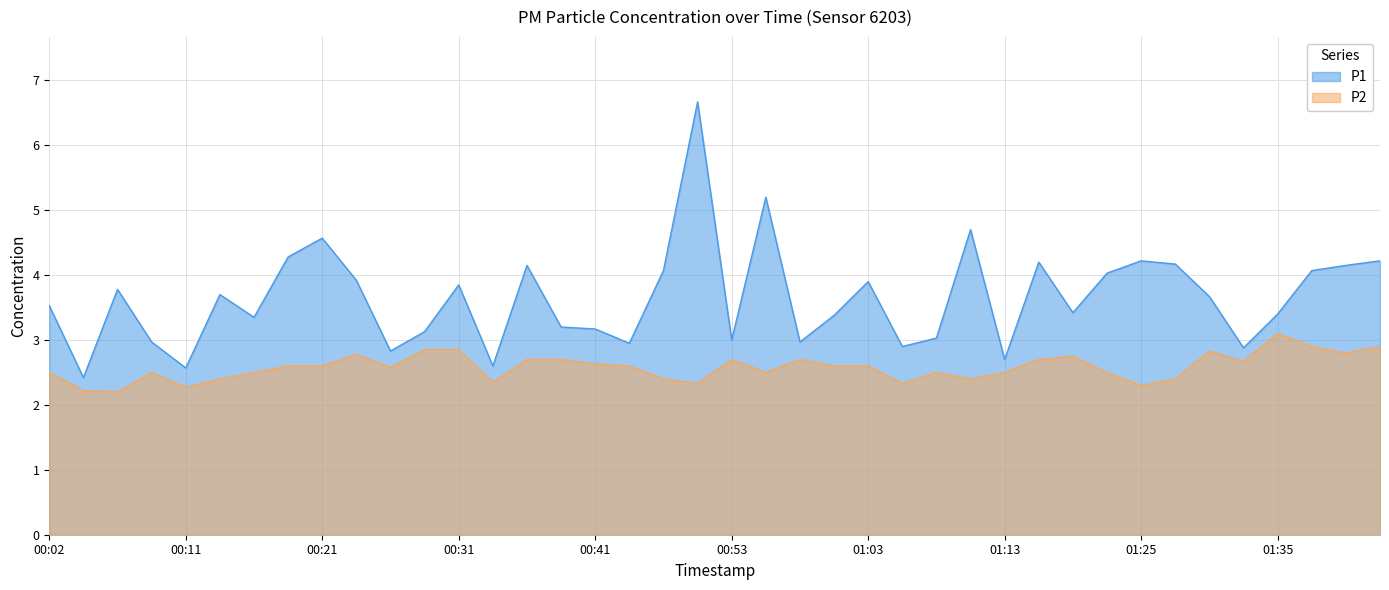

At which label is P1 closest to 4?

01:23